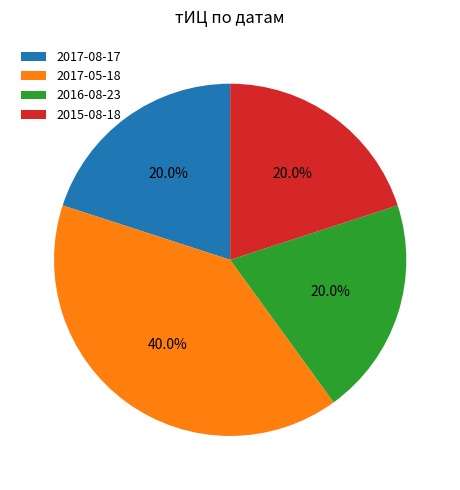

To the nearest percent, what is the difference between the largest and smallest slice percentages?

20%